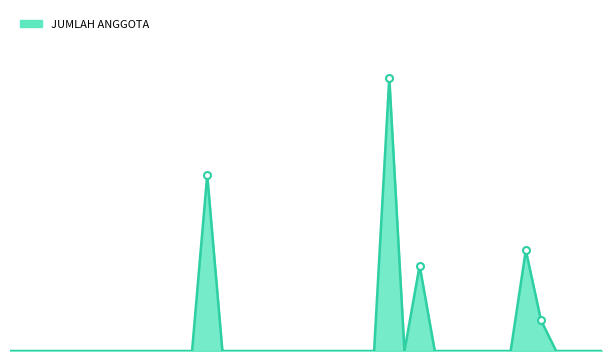

What is the value of the 35th point from the left?

59